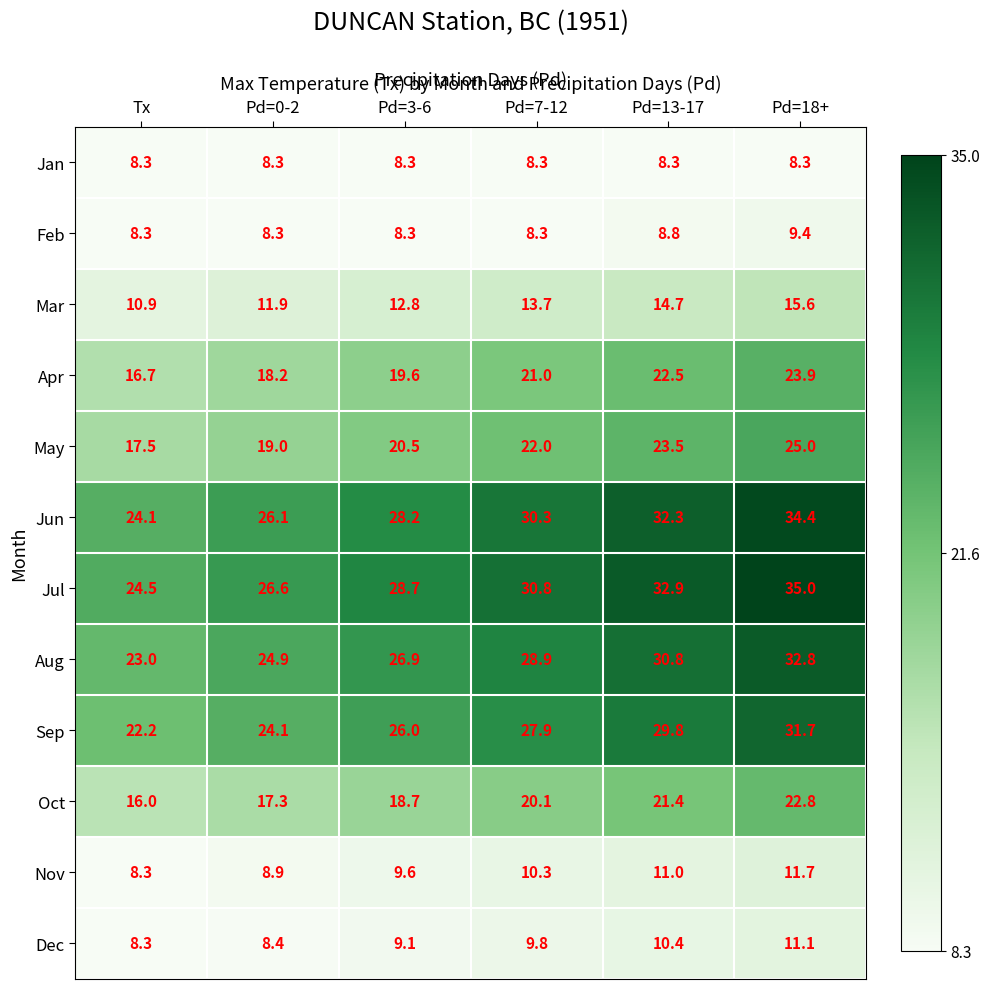

What is the maximum value shown in the chart?

35.0